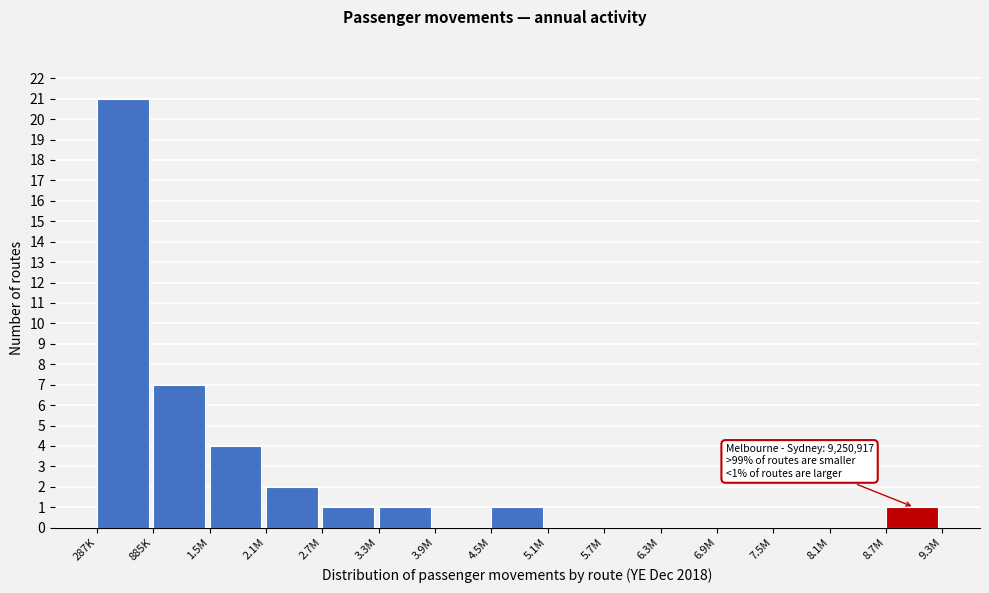

Reading right to left, what are all the values shown in this chart?

8.7M=1	8.1M=0	7.5M=0	6.9M=0	6.3M=0	5.7M=0	5.1M=0	4.5M=1	3.9M=0	3.3M=1	2.7M=1	2.1M=2	1.5M=4	885K=7	287K=21